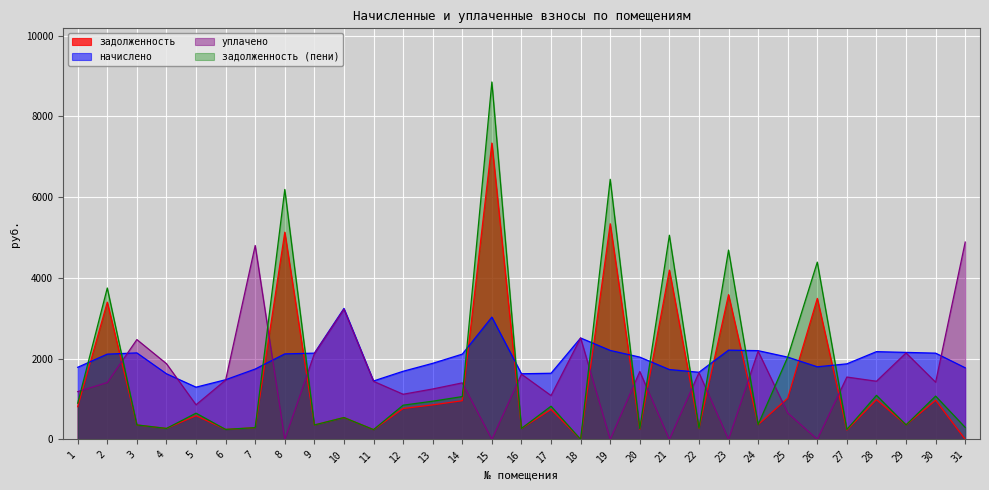

Which has a higher value, 19 or 15?

15